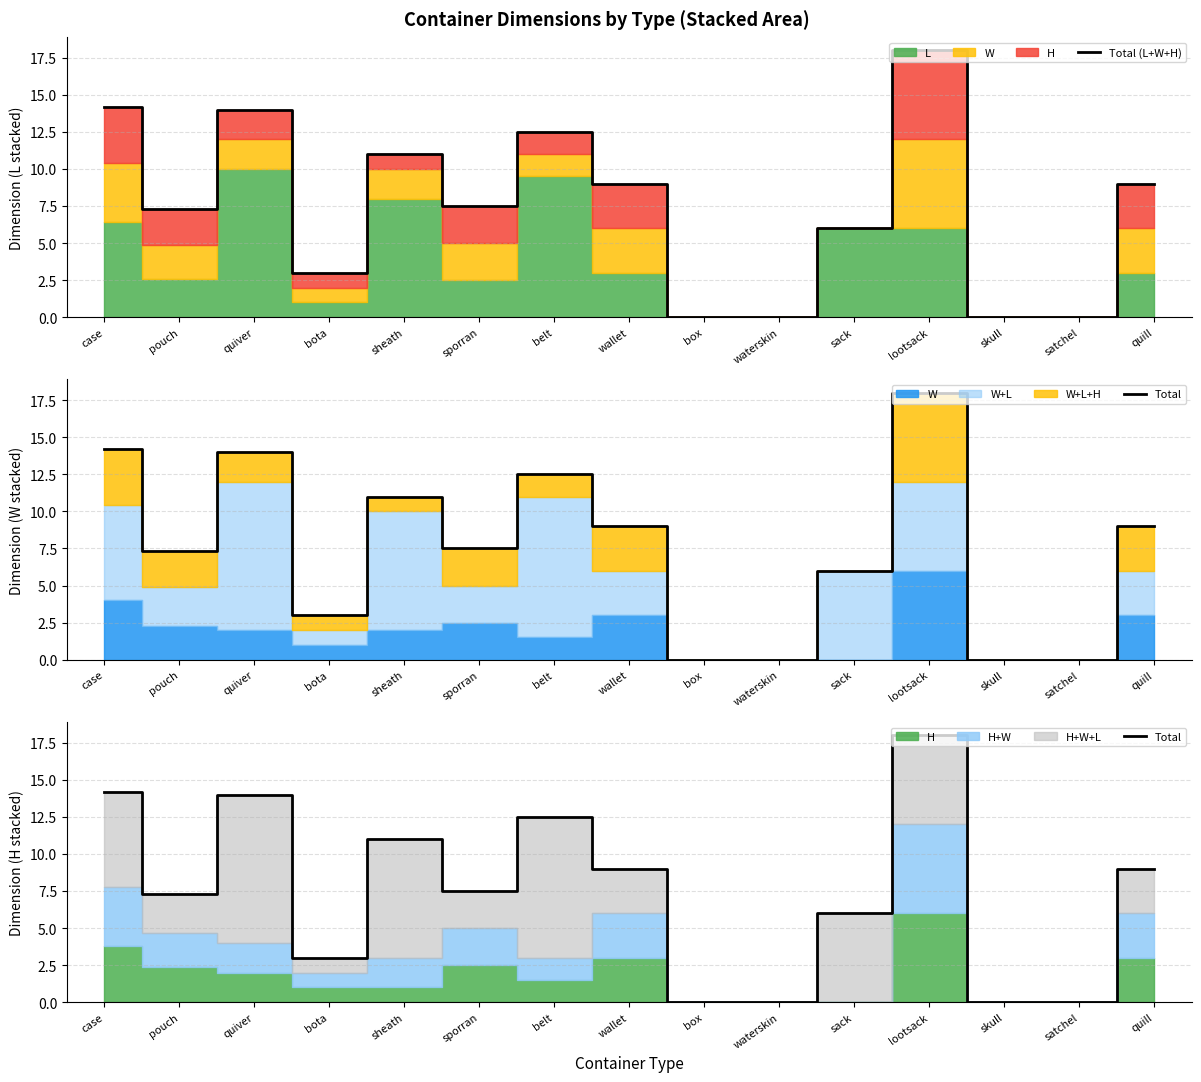

The value of Total at case is 4.8. True or false?

False